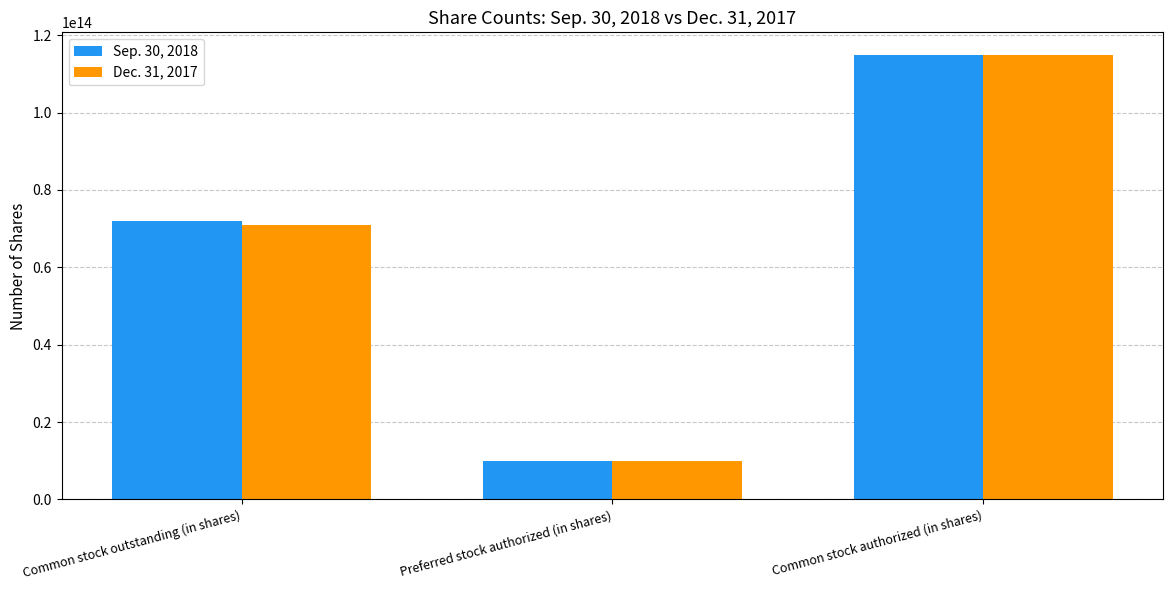

True or false: Dec. 31, 2017 has a value of 10000000000000 at Preferred stock authorized (in shares).

True